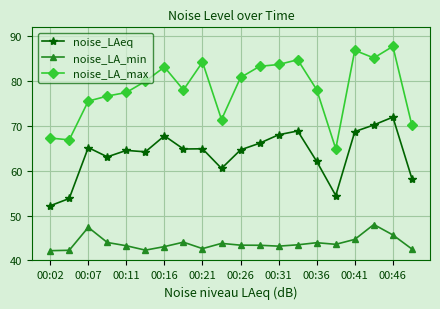

Does the chart display data point markers on the line(s)?

Yes